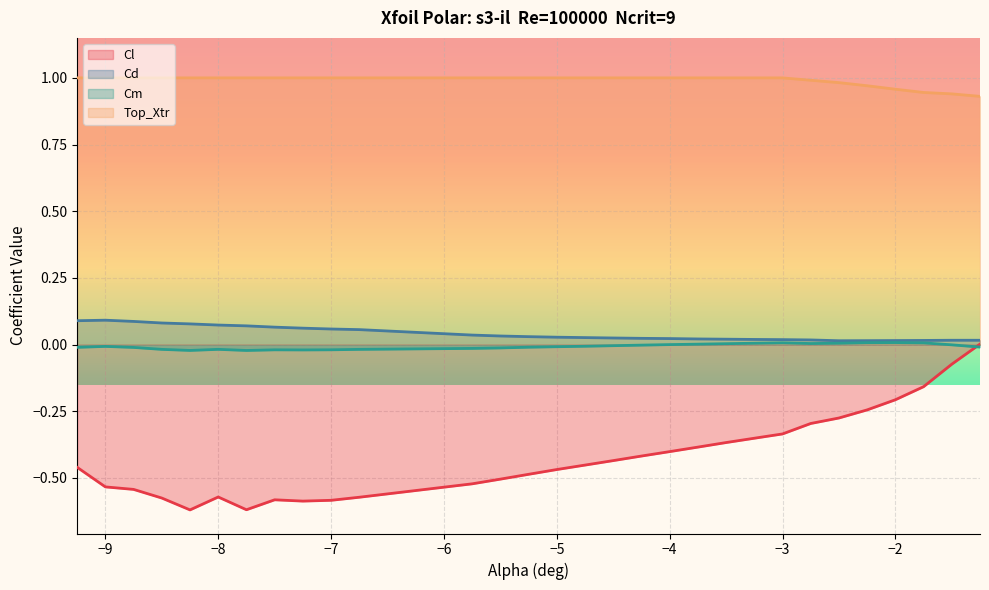

How many data points in Cm are above 0?

9